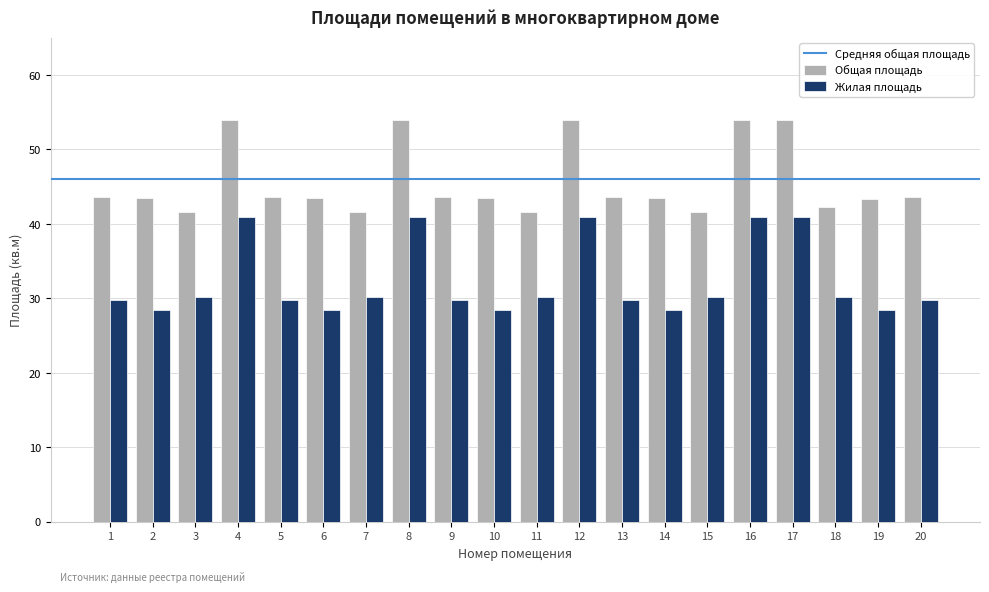

How many bars are there in total?

40